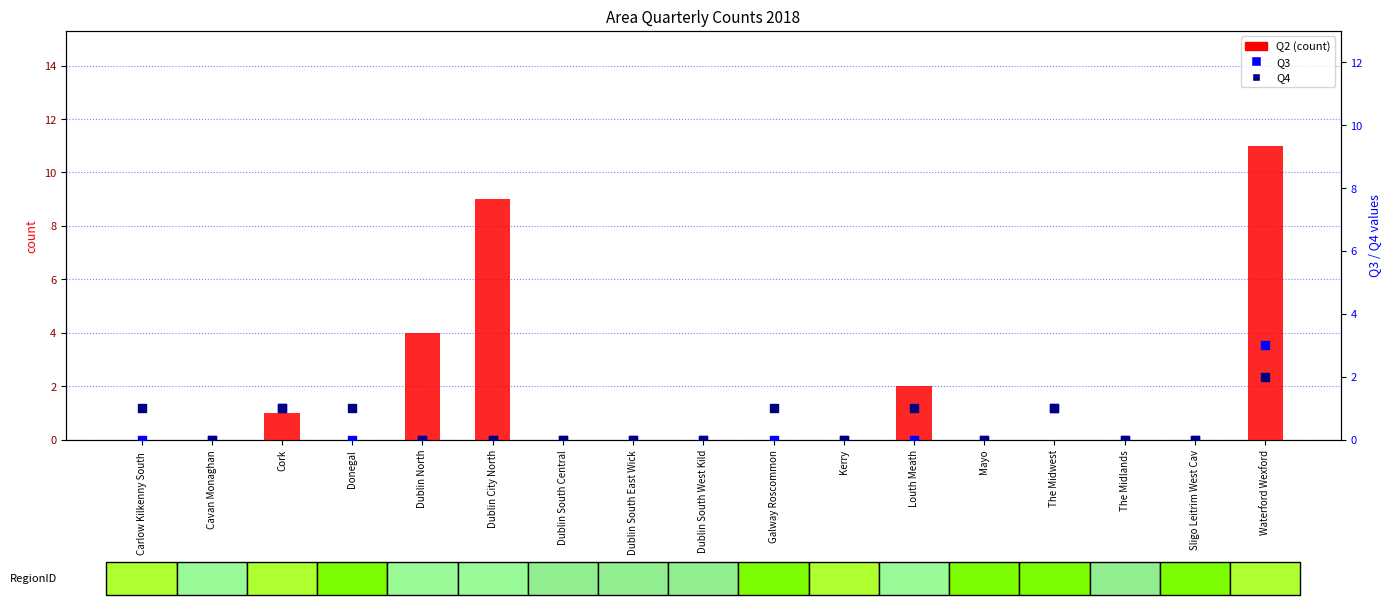

What are all the series names shown in the legend?

Q2 (count), Q3, Q4